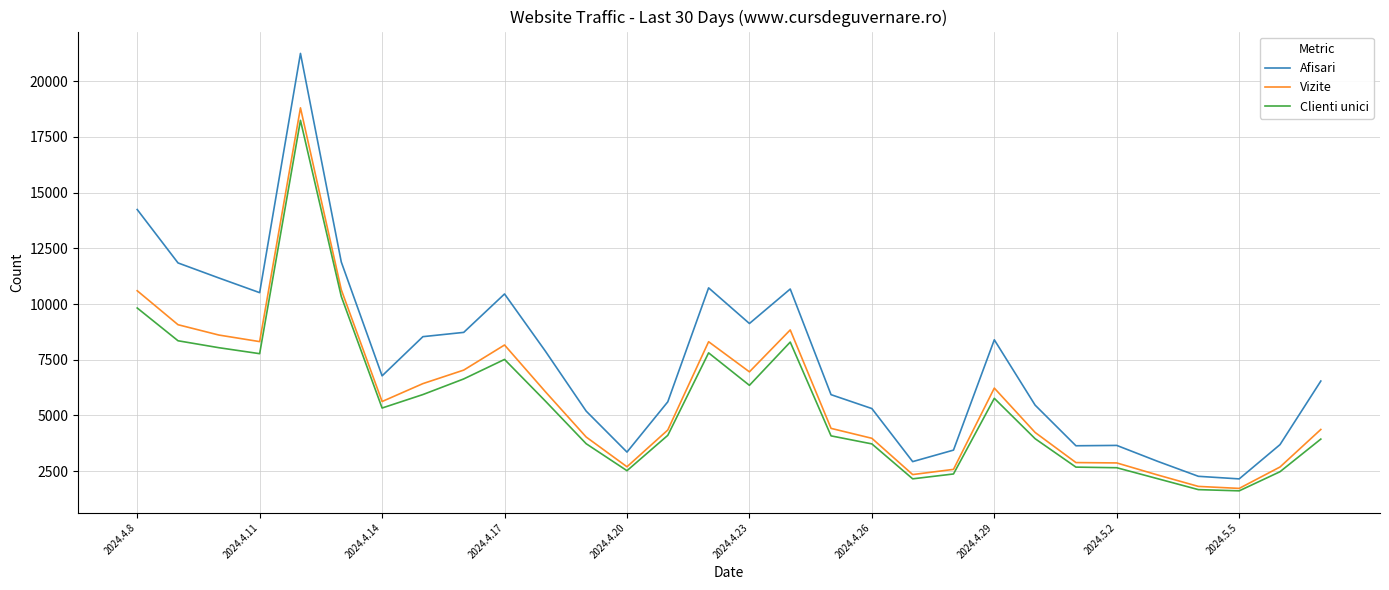

What is the average value of the Vizite series?

5902